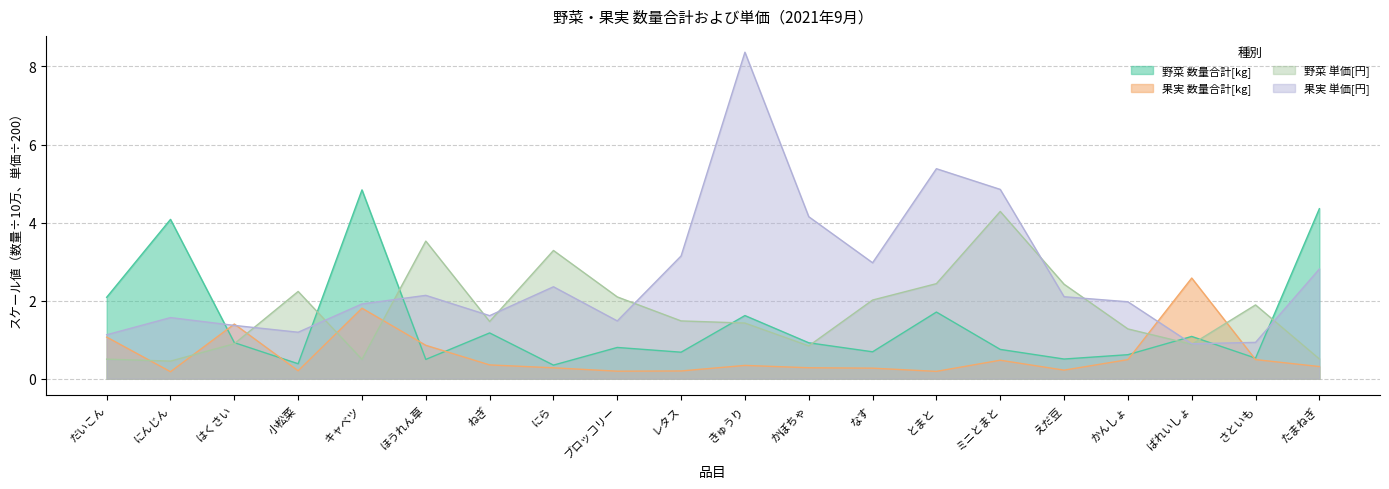

Reading left to right, transcribe all the data shown in this chart.

野菜 数量合計[kg]: だいこん=2.1	にんじん=4.1	はくさい=0.9	小松菜=0.4	キャベツ=4.8	ほうれん草=0.5	ねぎ=1.2	にら=0.3	ブロッコリー=0.8	レタス=0.7	きゅうり=1.6	かぼちゃ=0.9	なす=0.7	とまと=1.7	ミニとまと=0.8	えだ豆=0.5	かんしょ=0.6	ばれいしょ=1.1	さといも=0.5	たまねぎ=4.4
果実 数量合計[kg]: だいこん=1.1	にんじん=0.2	はくさい=1.4	小松菜=0.2	キャベツ=1.8	ほうれん草=0.9	ねぎ=0.4	にら=0.3	ブロッコリー=0.2	レタス=0.2	きゅうり=0.3	かぼちゃ=0.3	なす=0.3	とまと=0.2	ミニとまと=0.5	えだ豆=0.2	かんしょ=0.5	ばれいしょ=2.6	さといも=0.5	たまねぎ=0.3
野菜 単価[円]: だいこん=0.5	にんじん=0.5	はくさい=0.9	小松菜=2.2	キャベツ=0.5	ほうれん草=3.5	ねぎ=1.5	にら=3.3	ブロッコリー=2.1	レタス=1.5	きゅうり=1.4	かぼちゃ=0.8	なす=2.0	とまと=2.4	ミニとまと=4.3	えだ豆=2.4	かんしょ=1.3	ばれいしょ=0.9	さといも=1.9	たまねぎ=0.5
果実 単価[円]: だいこん=1.1	にんじん=1.6	はくさい=1.4	小松菜=1.2	キャベツ=1.9	ほうれん草=2.1	ねぎ=1.6	にら=2.4	ブロッコリー=1.5	レタス=3.1	きゅうり=8.4	かぼちゃ=4.2	なす=3.0	とまと=5.4	ミニとまと=4.9	えだ豆=2.1	かんしょ=2.0	ばれいしょ=0.9	さといも=0.9	たまねぎ=2.8